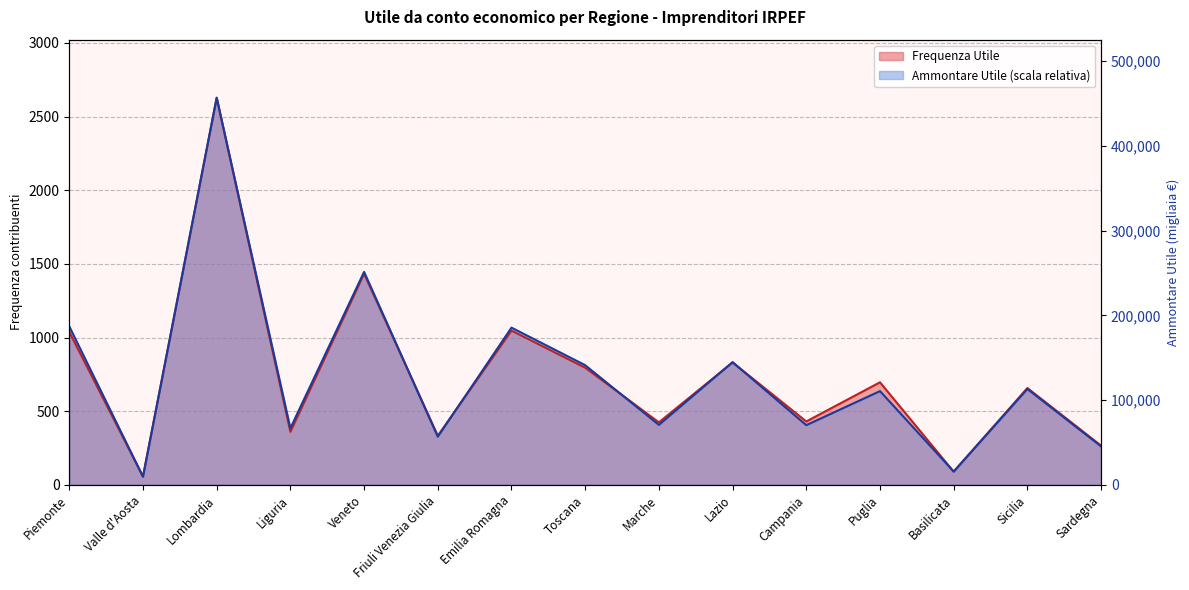

In Ammontare Utile (migliaia €), how many points are lower than both neighbors (excluding endpoints)?

6